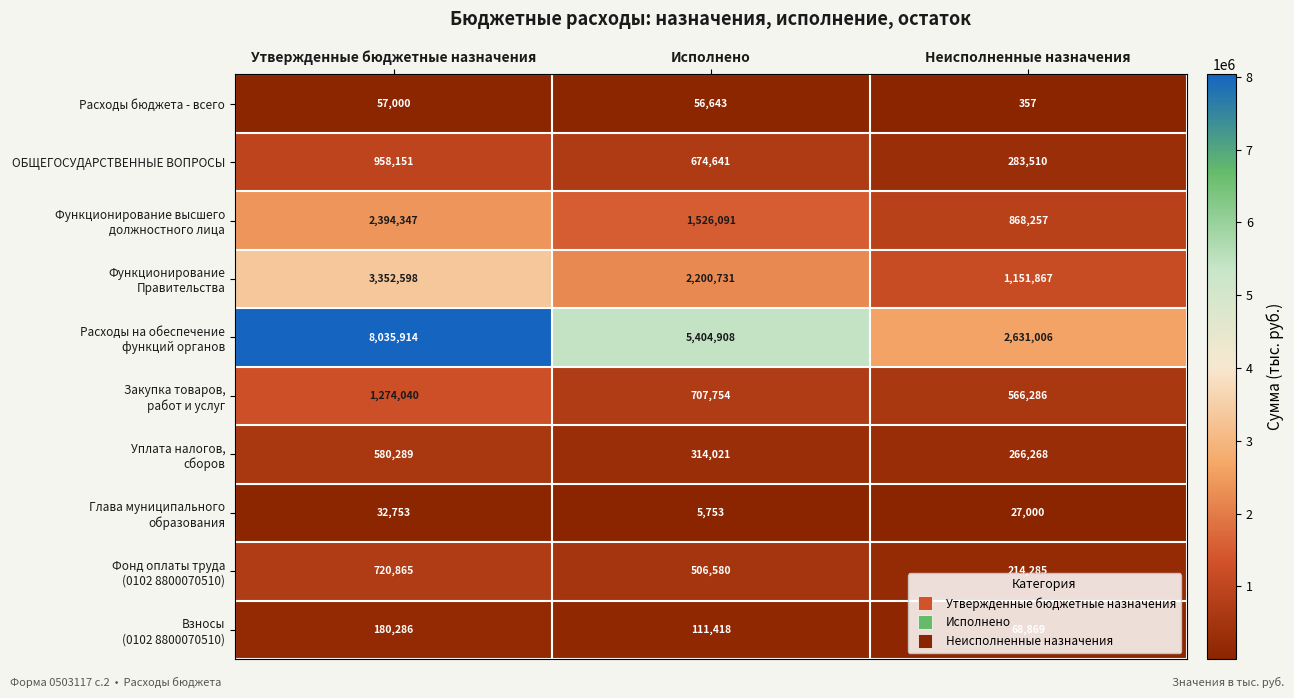

True or false: Расходы бюджета - всего has a value of 32283 at Исполнено.

False